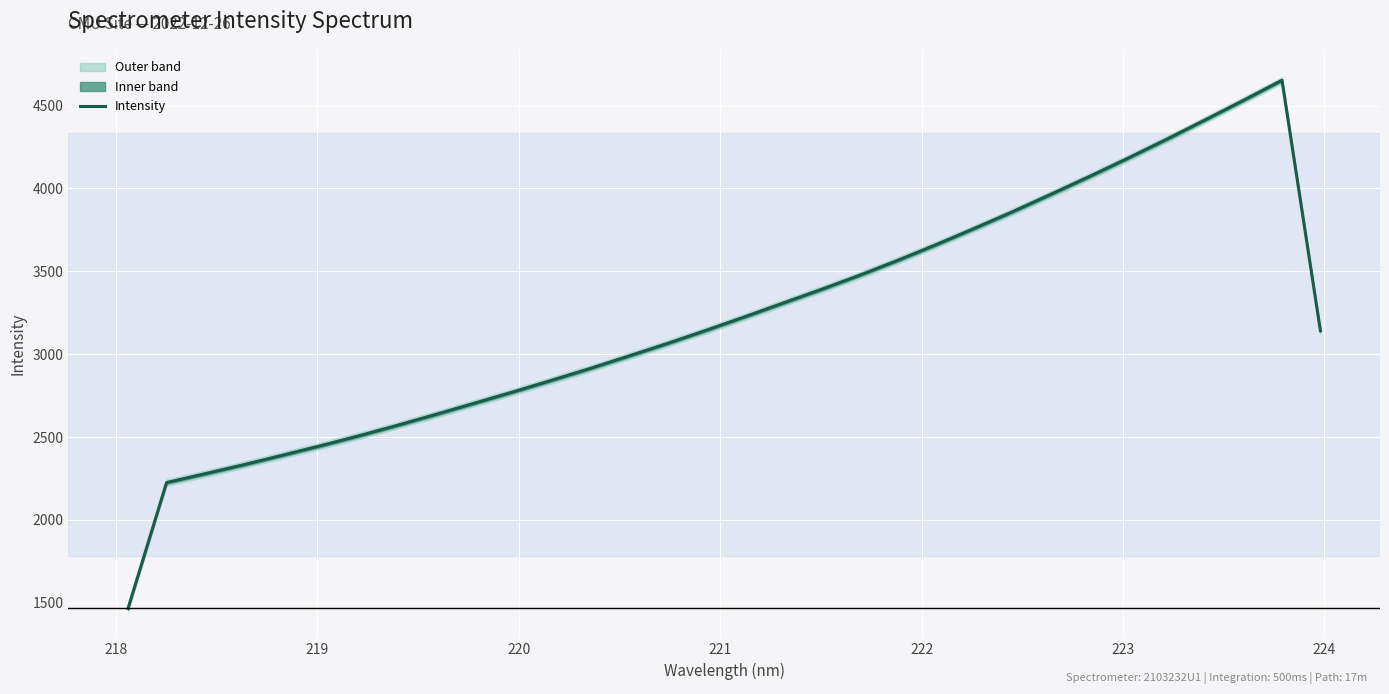

What is the difference between the second highest and minimum values?

3065.3